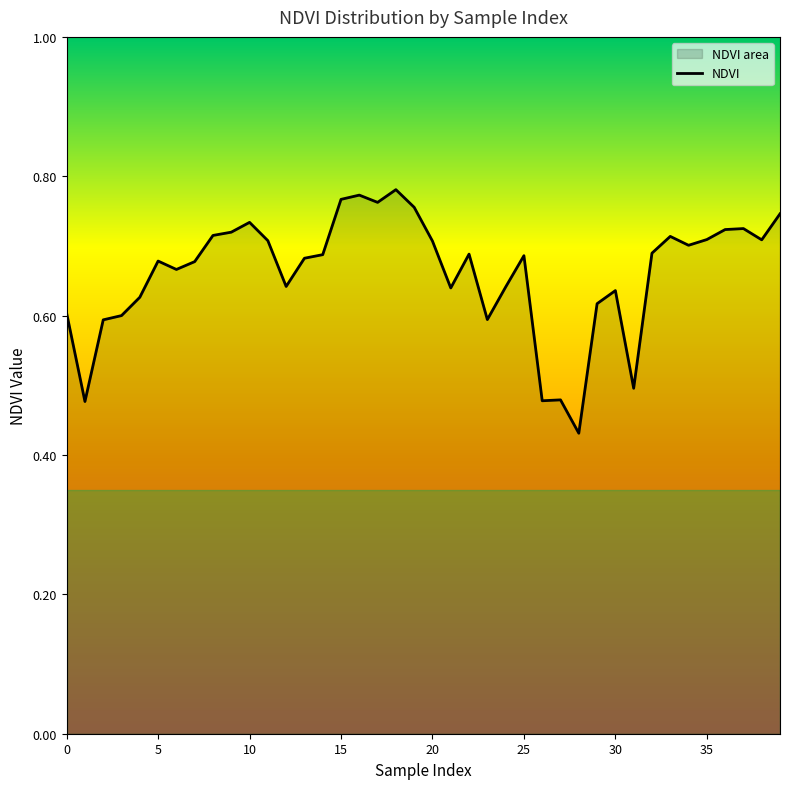

At which category does the chart reach its minimum across all series?

28